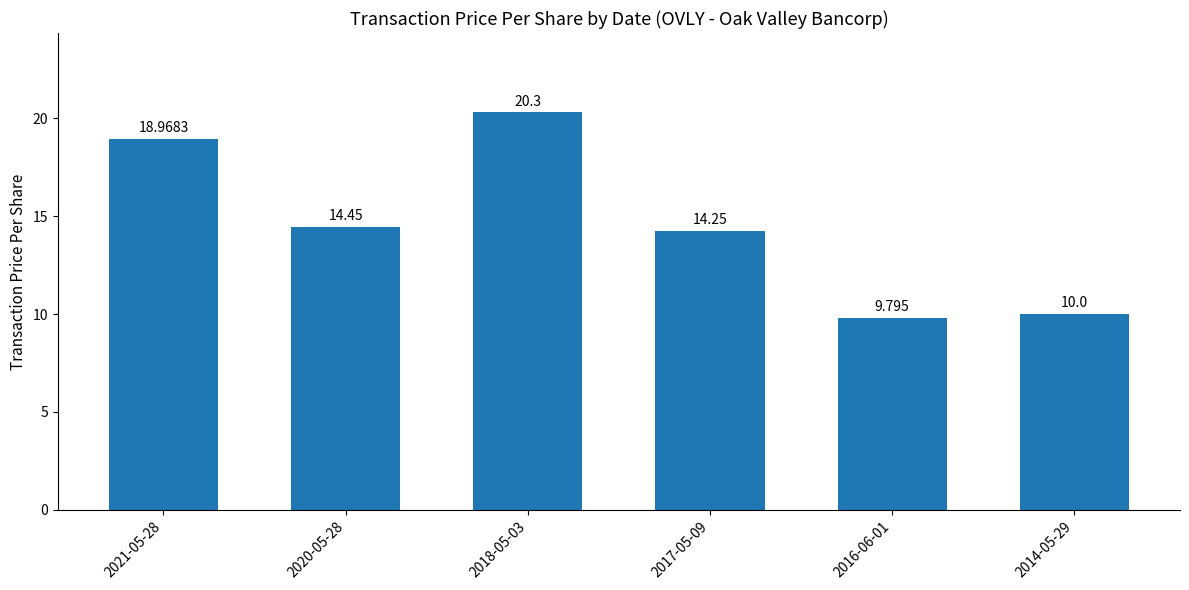

The chart shows a value of 9.8 at 2016-06-01. True or false?

True